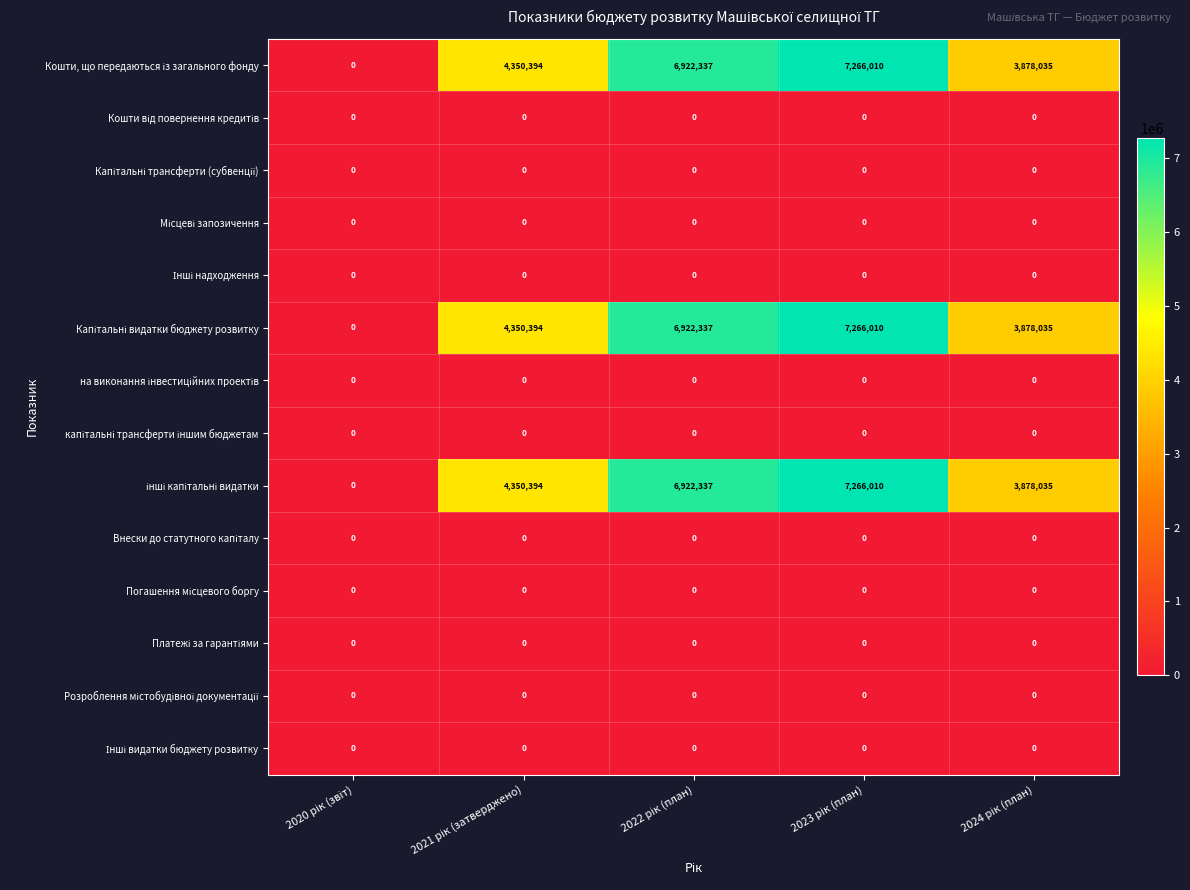

What is the maximum value shown in the chart?

7266010